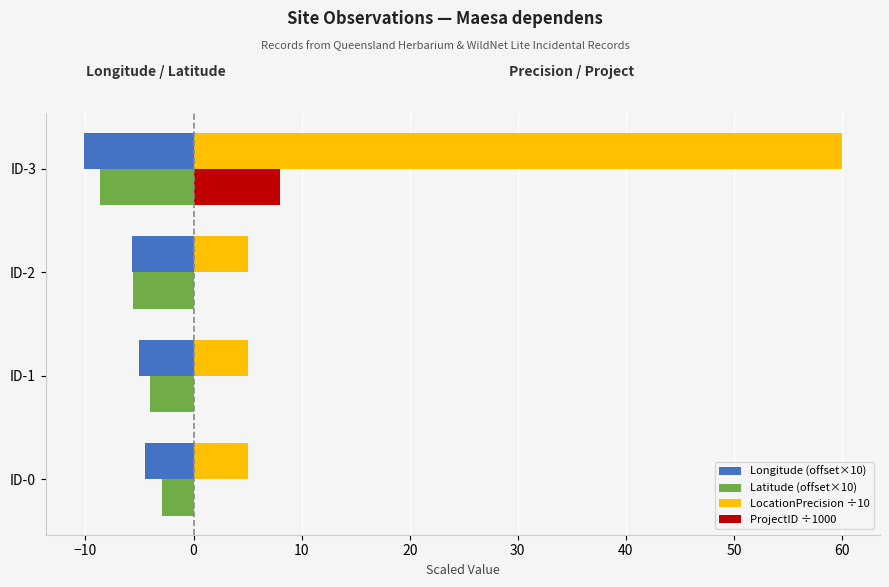

Which category has the highest value across all series?

ID-3